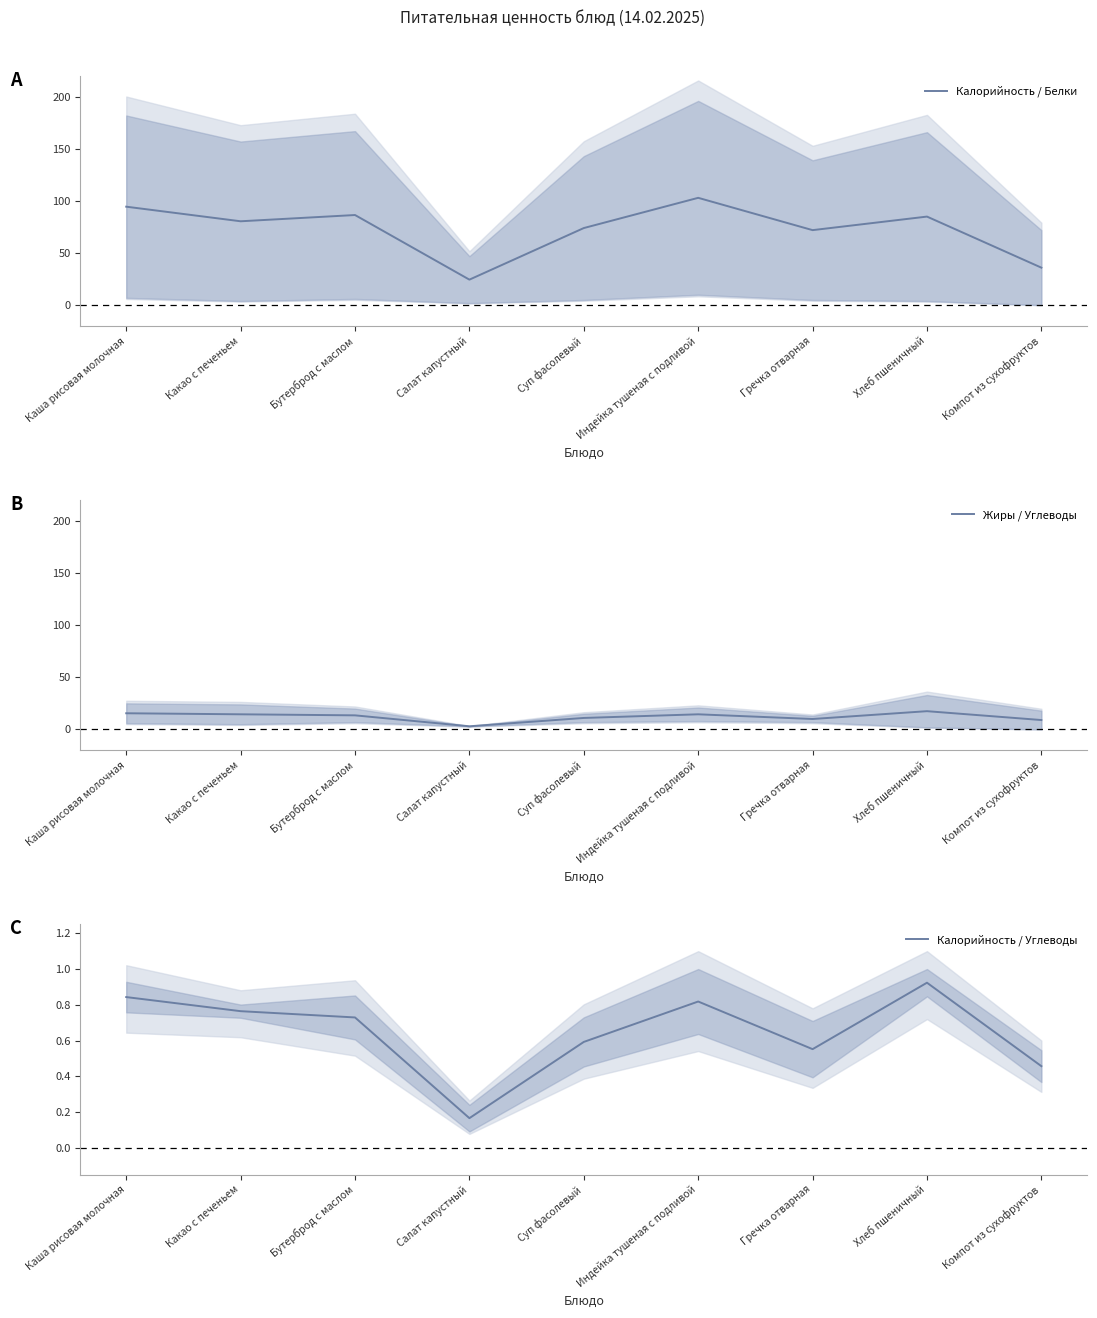

Rank the series by their average value, from lowest to highest.

Калорийность / Углеводы, Жиры / Углеводы, Калорийность / Белки